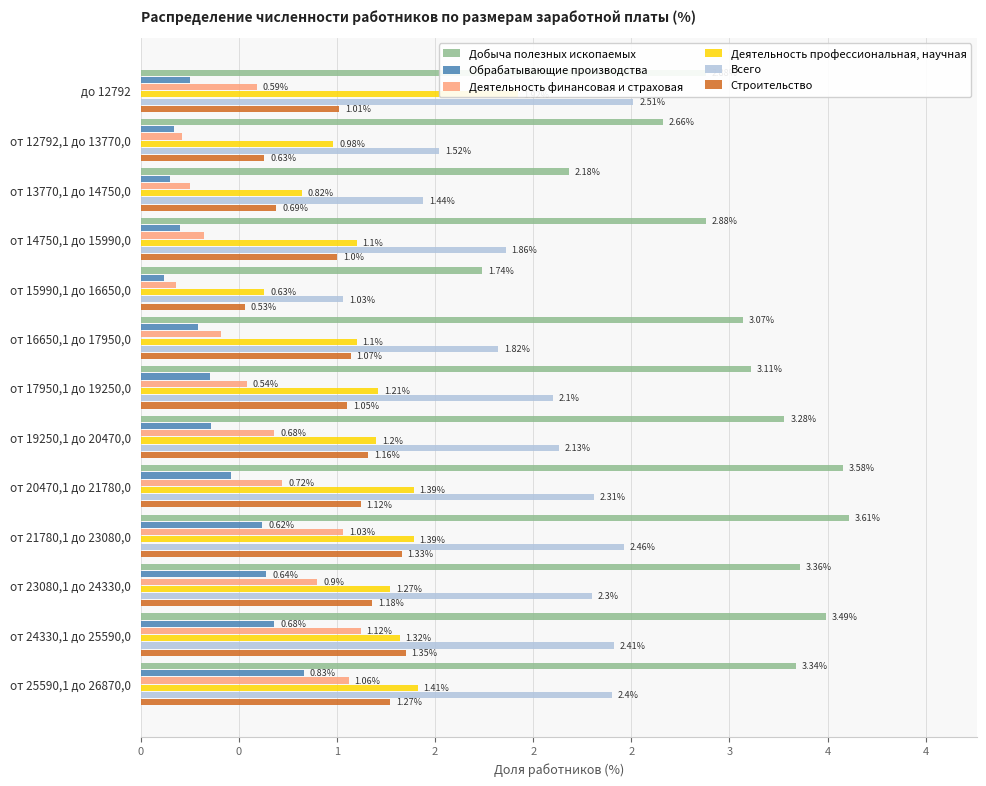

What is the sum of all Строительство values?

13.4